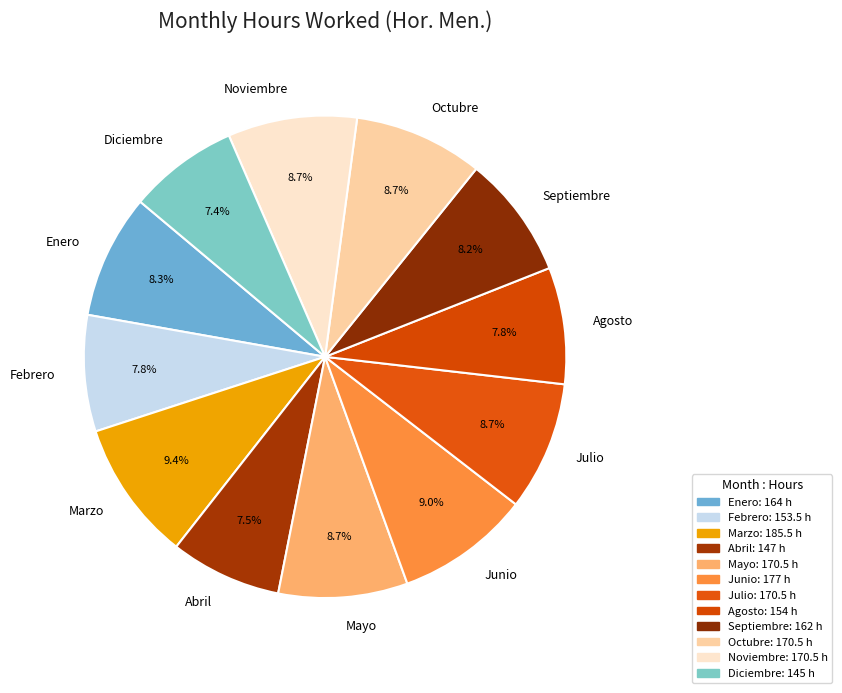

What is the ratio of the value at Diciembre to the value at Noviembre?

0.9